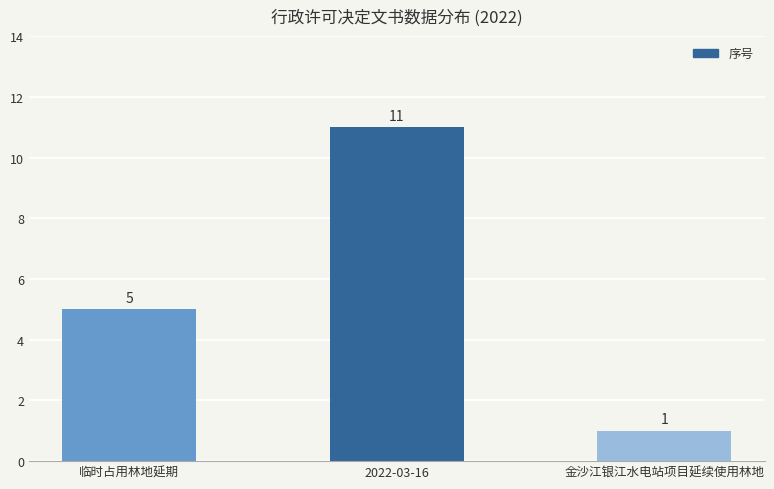

What position from the left is 金沙江银江水电站项目延续使用林地?

3